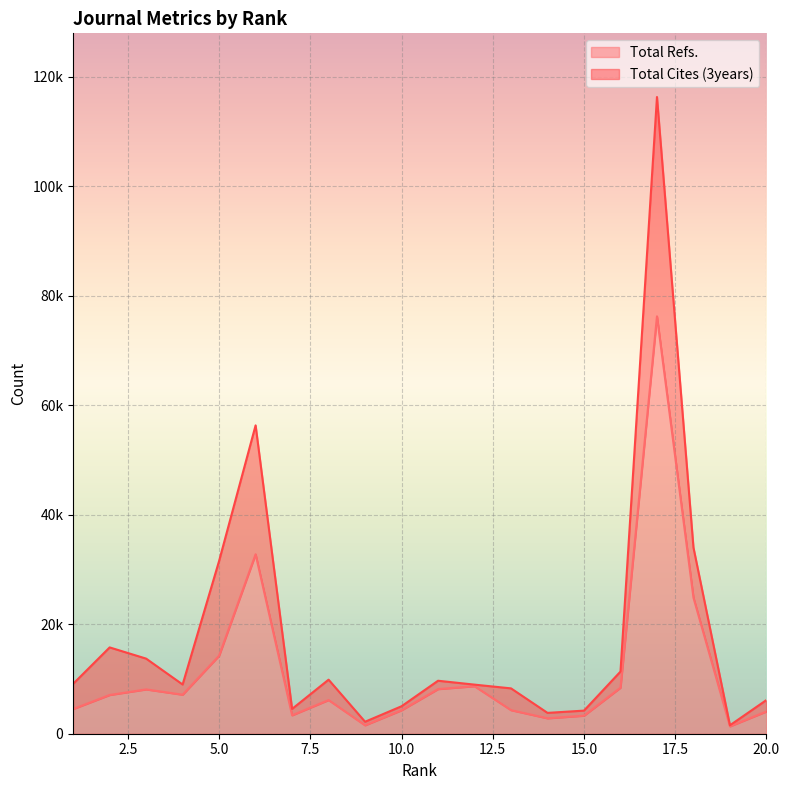

True or false: the data has more than 0 interior local peaks.

True